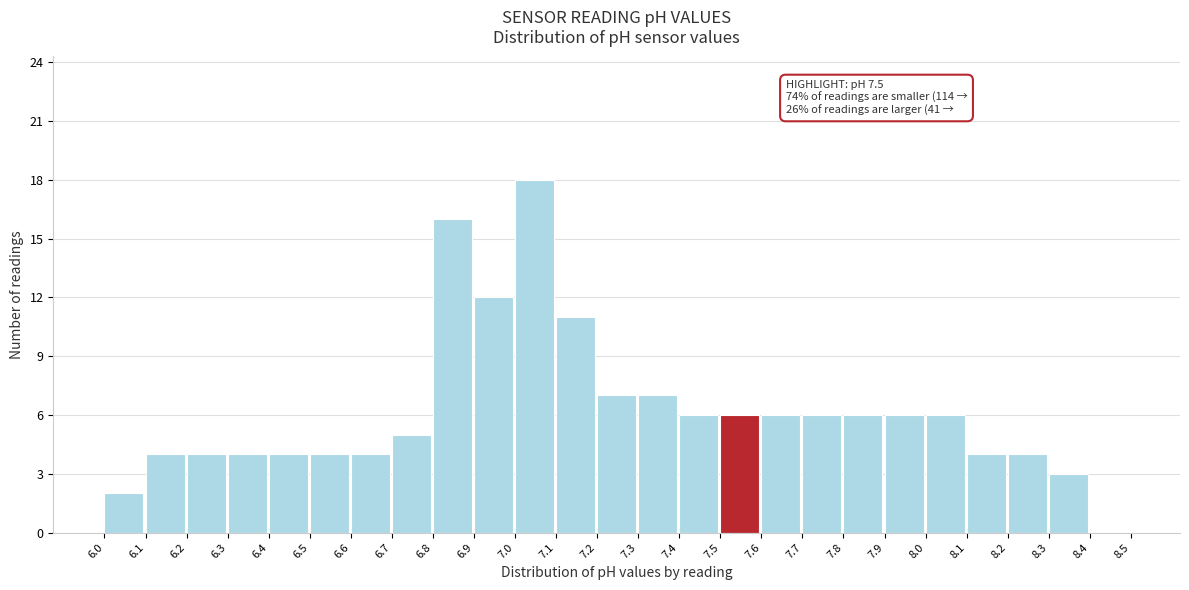

Over which range of the x-axis is the bar tallest?

7.0 to 7.1